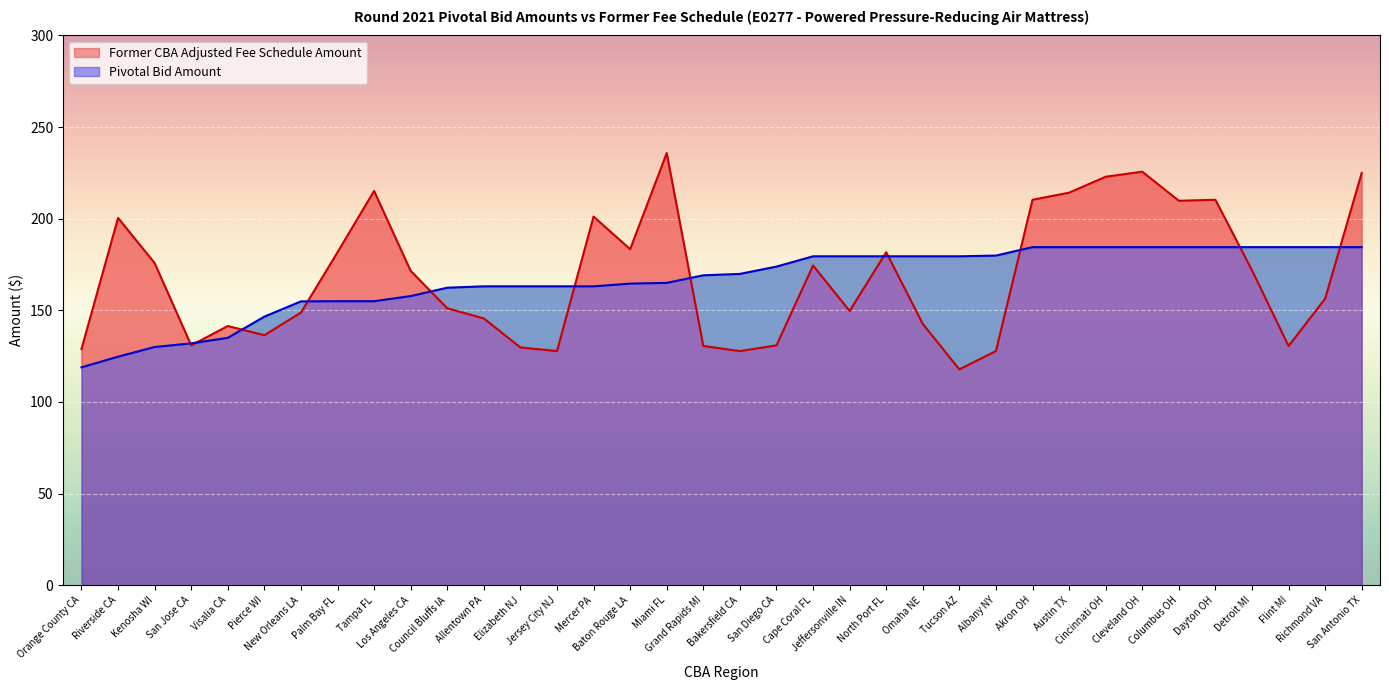

Is it true that Pivotal Bid Amount equals 184.5 at Flint MI?

True